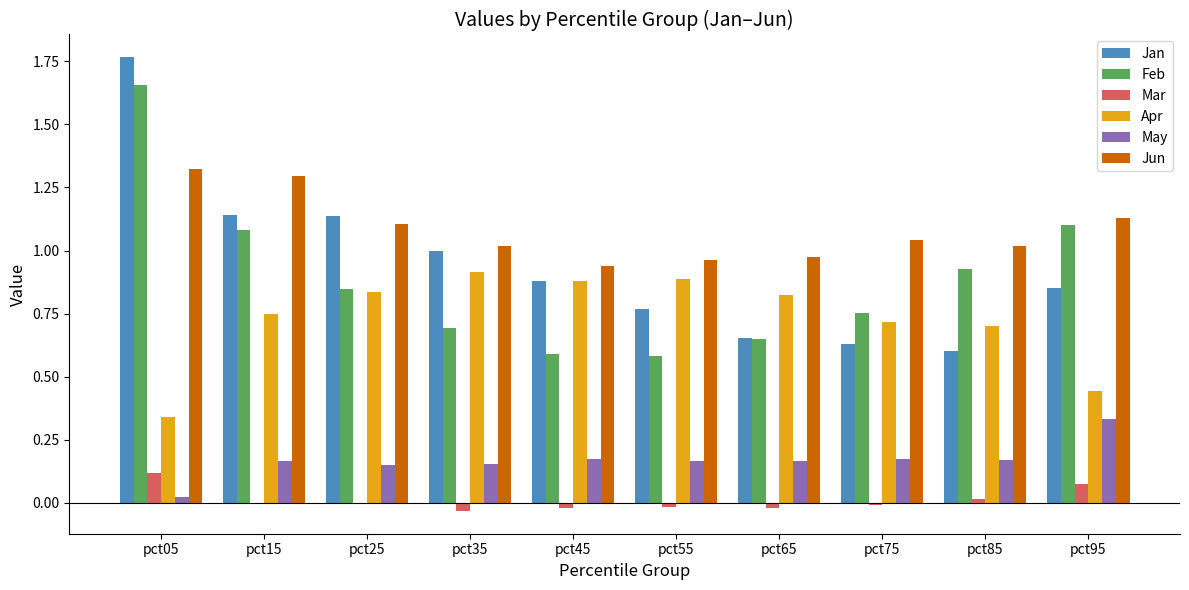

Between pct35 and pct85, which series saw the biggest shift?

Jan